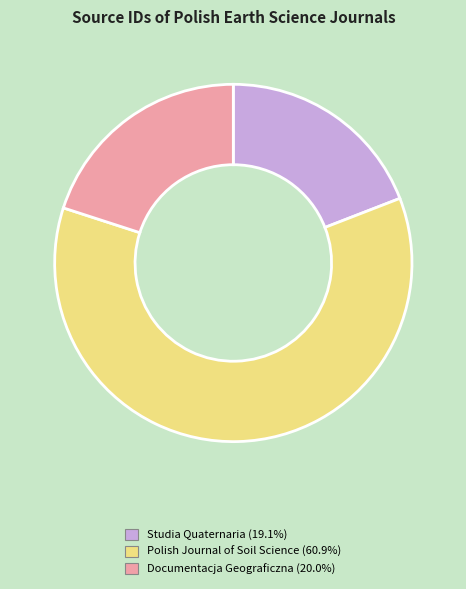

What is the largest slice in the pie chart?

Polish Journal of Soil Science